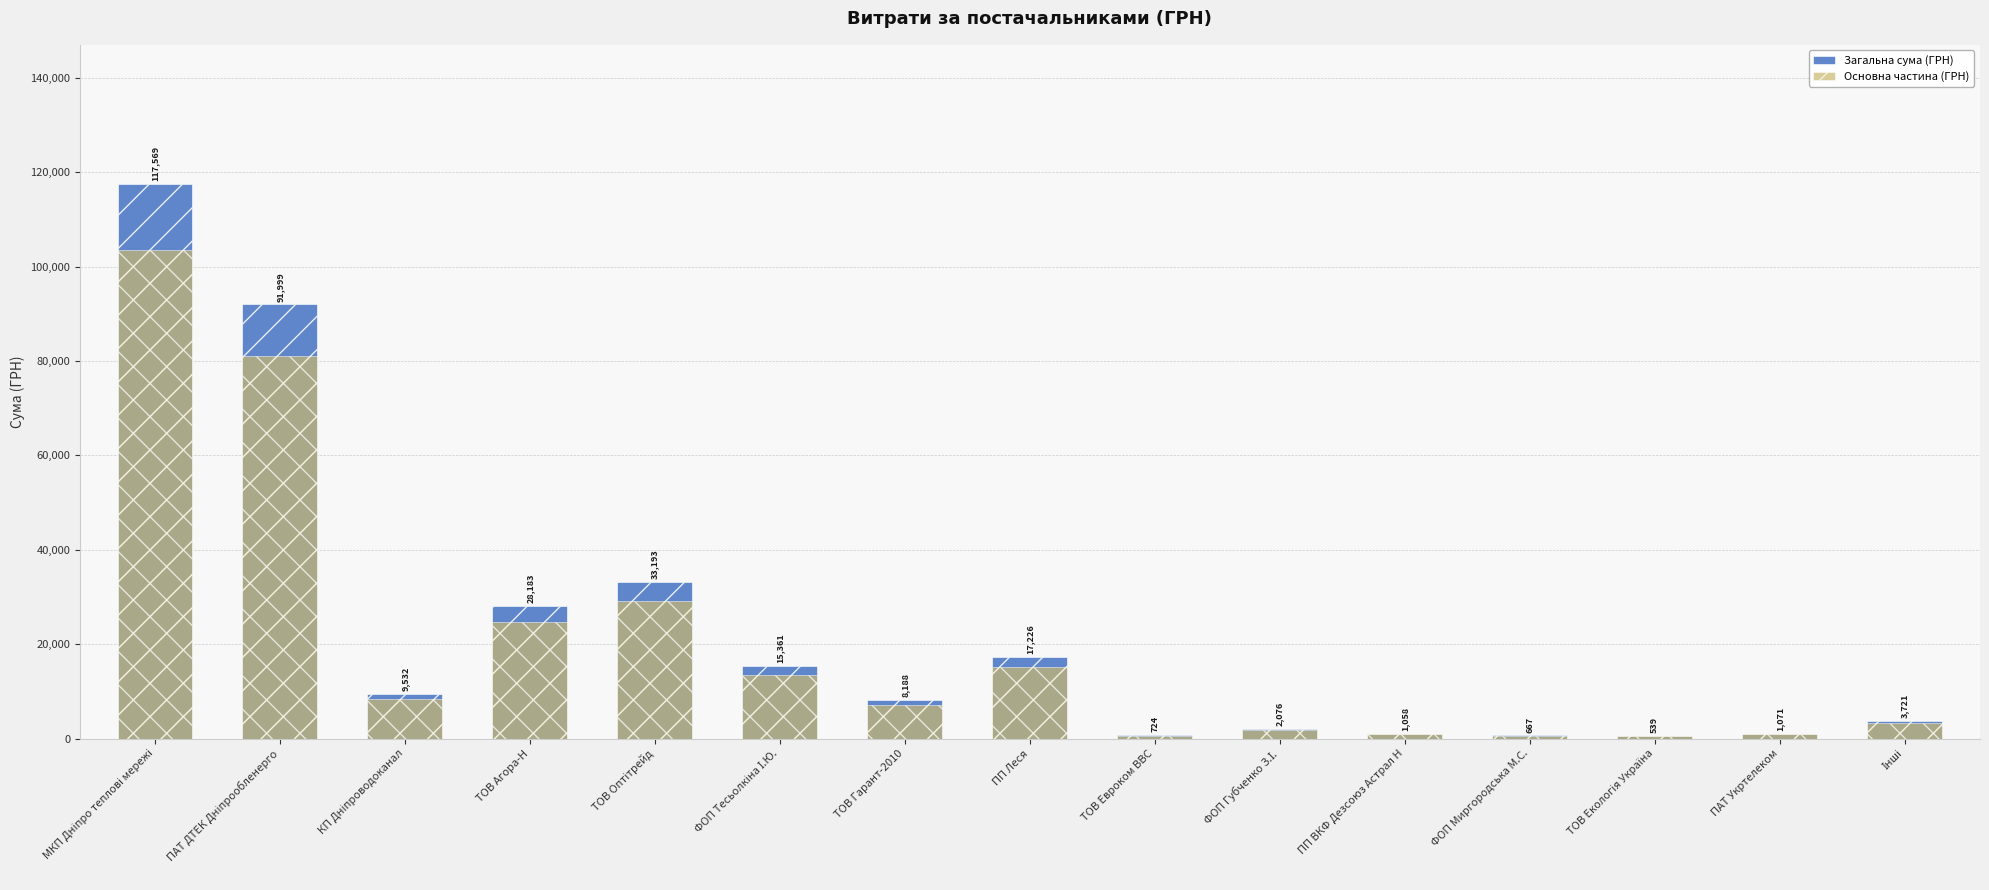

Which category has the lowest value in the Основна частина (ГРН) series?

ТОВ Екологія Україна